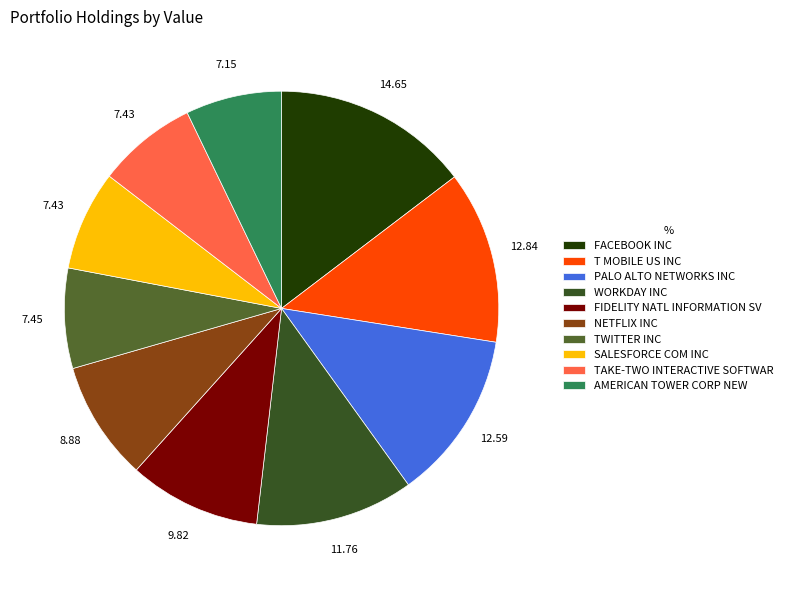

How many slices are in this pie chart?

10